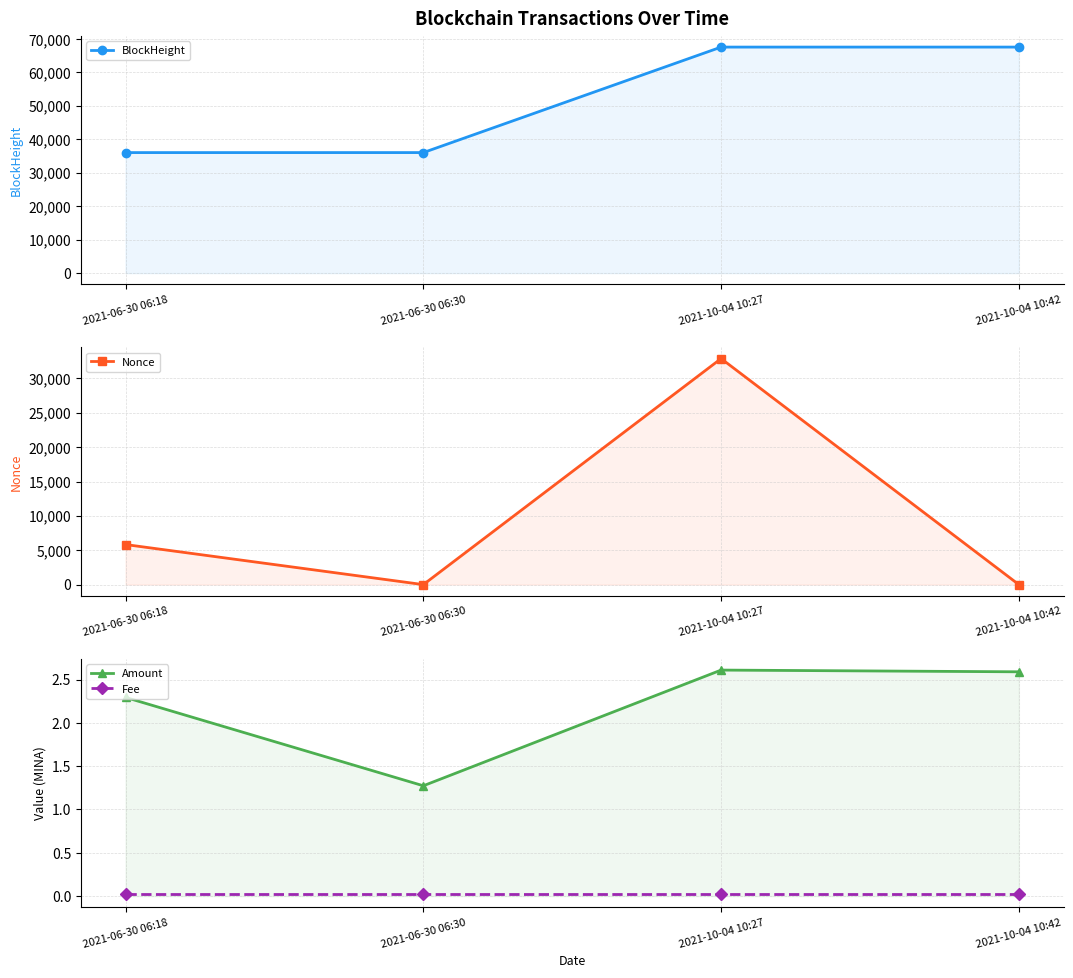

The Nonce series shows 0.0 at 2021-06-30 06:30. True or false?

True